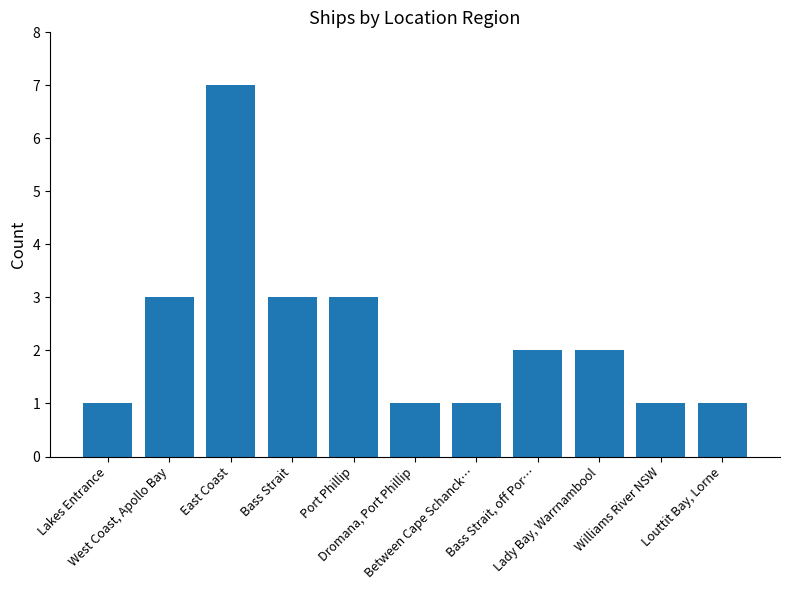

Does the chart contain any negative values?

No